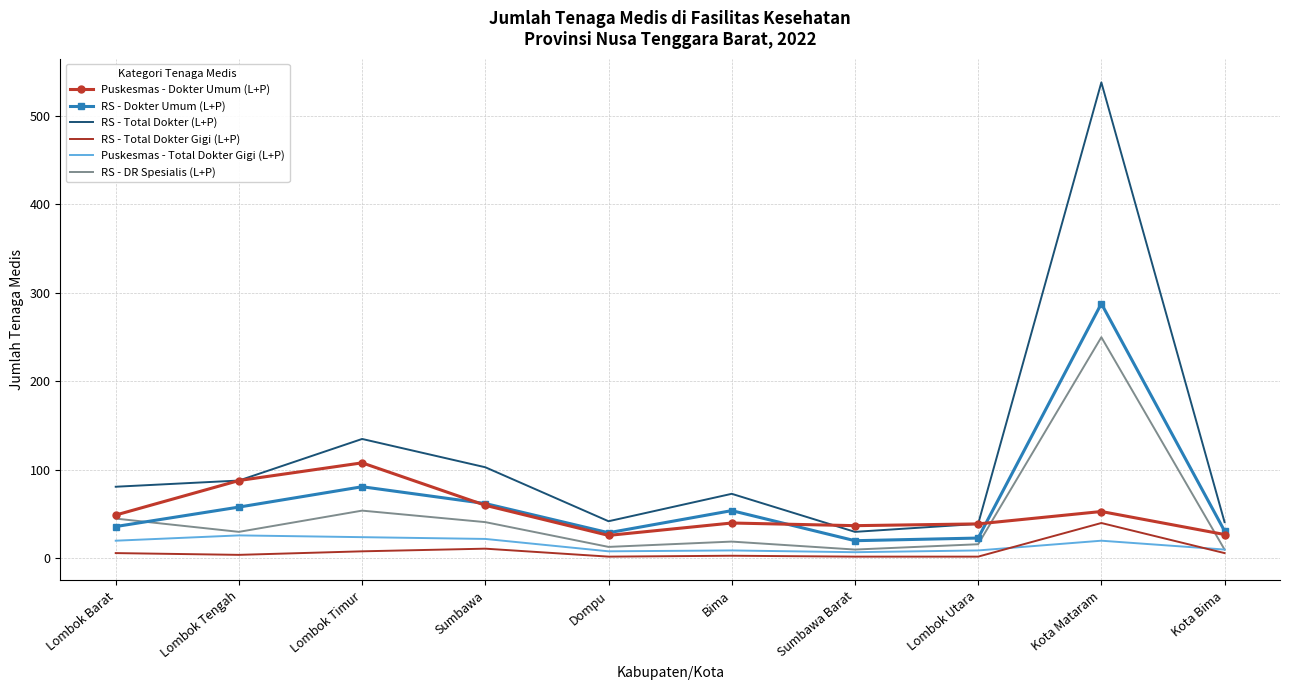

Which series has the largest total across all categories?

RS - Total Dokter (L+P)